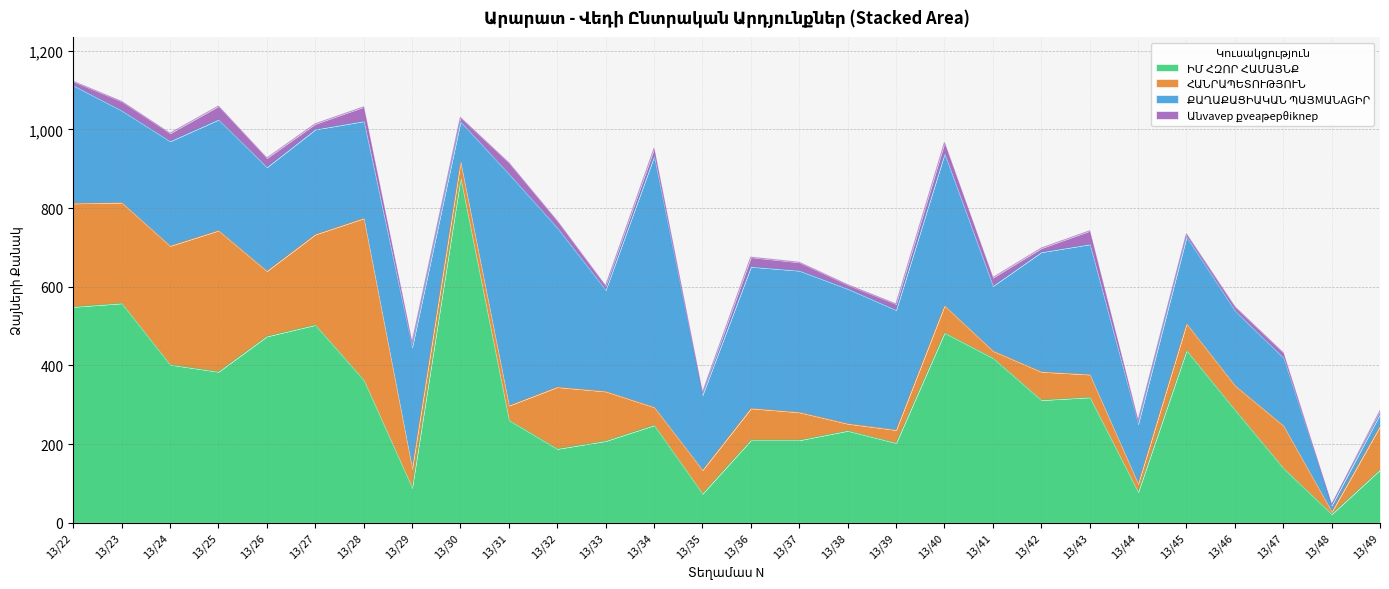

What is the value of the ՀԱՆՐԱՊԵՏՈՒԹՅՈՒՆ point at the 26th from the left?

108